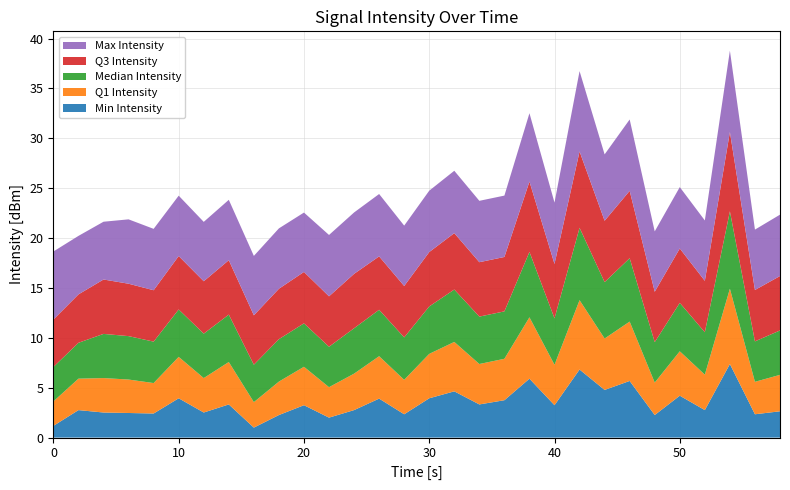

What is the highest value of the Min Intensity series?

7.4